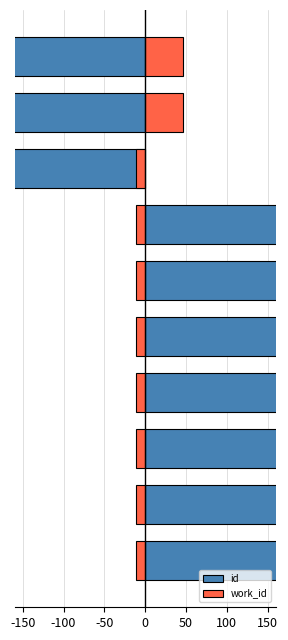

At how many categories does at least one series exceed -2?

10